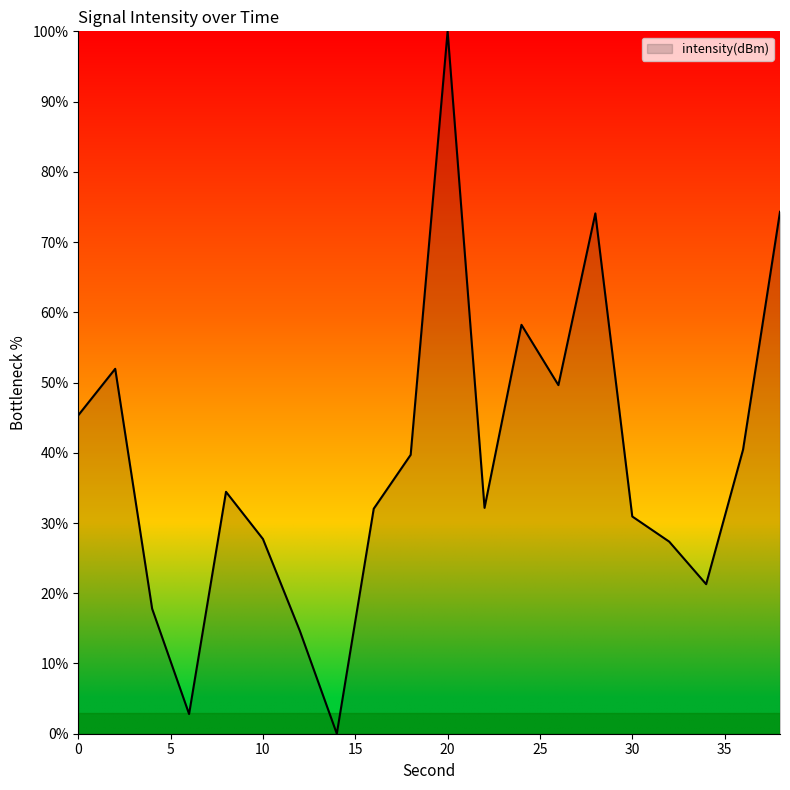

How many values are below 34?

10